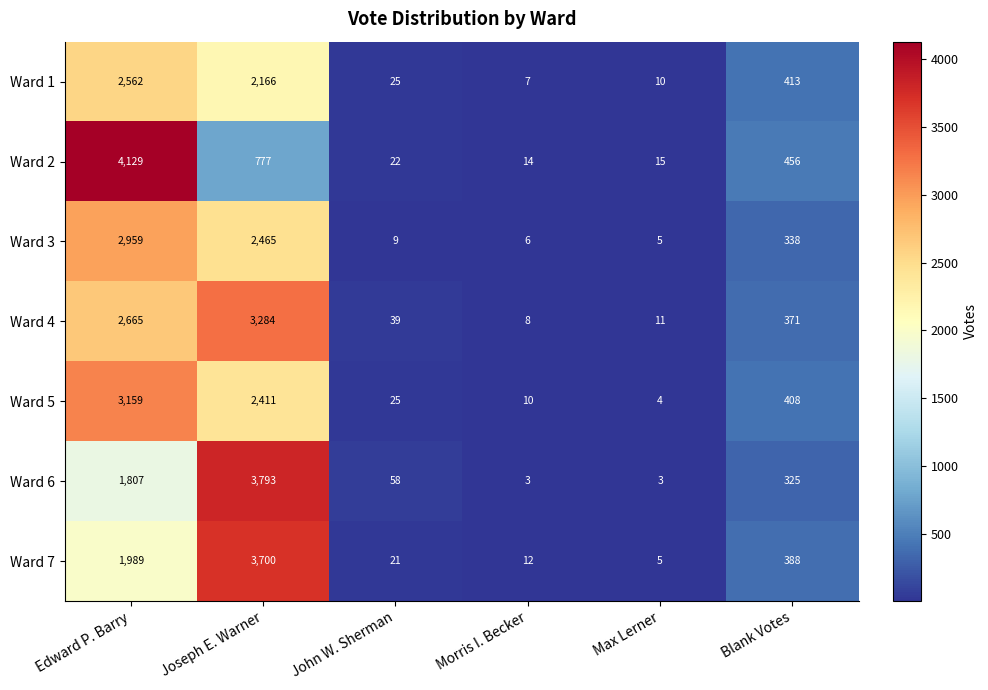

Which series has the widest spread of values?

Ward 2